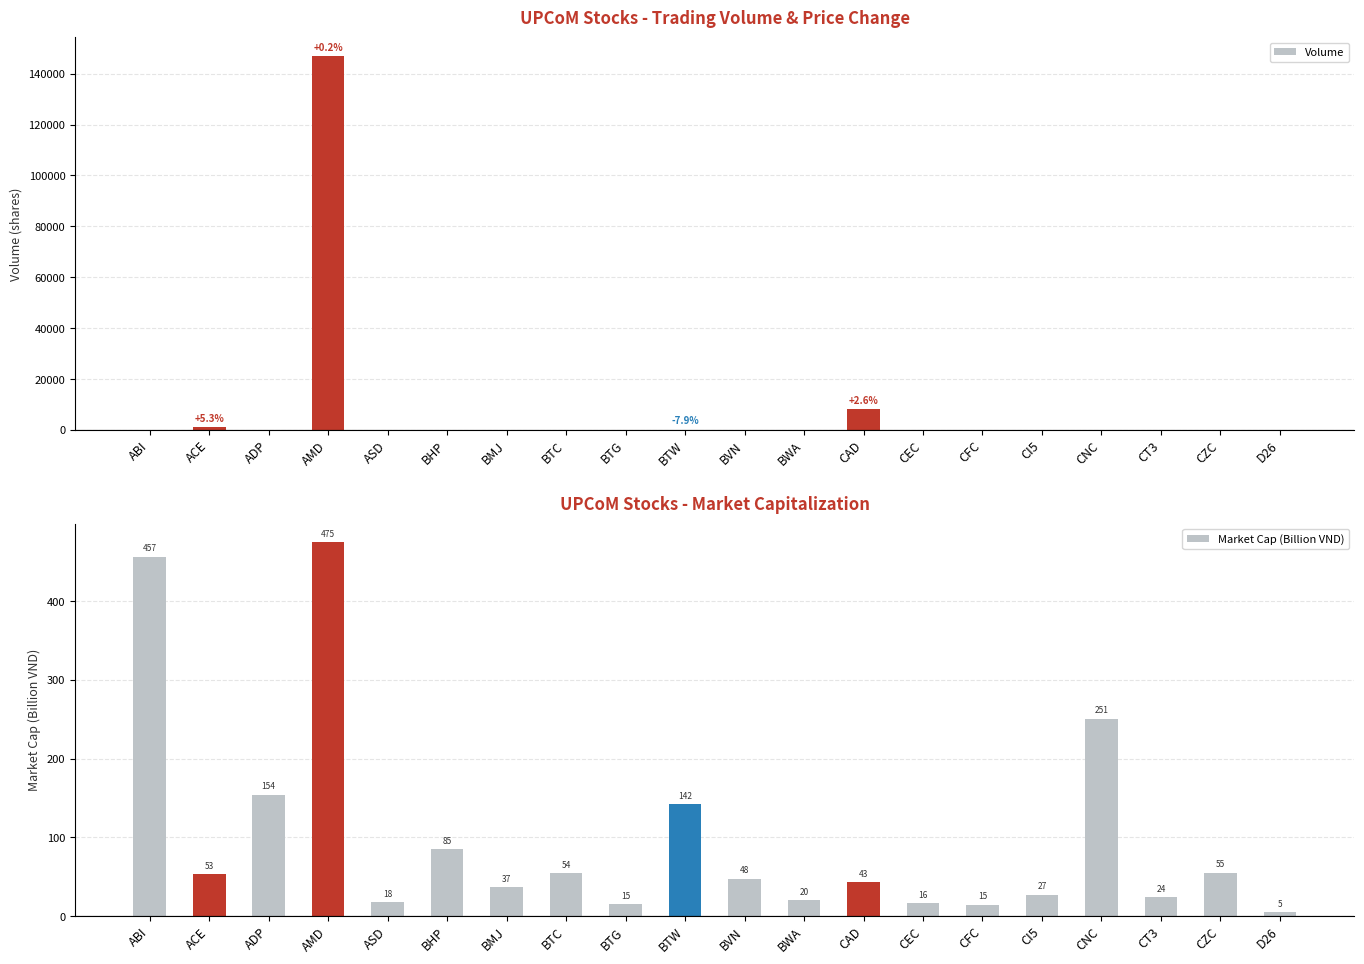

Read the Market Cap (Billion VND) value at BHP.

85.4